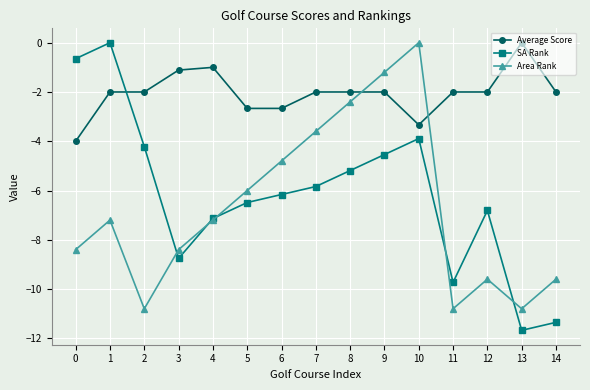

What is the total value across all series at 6?

-13.6